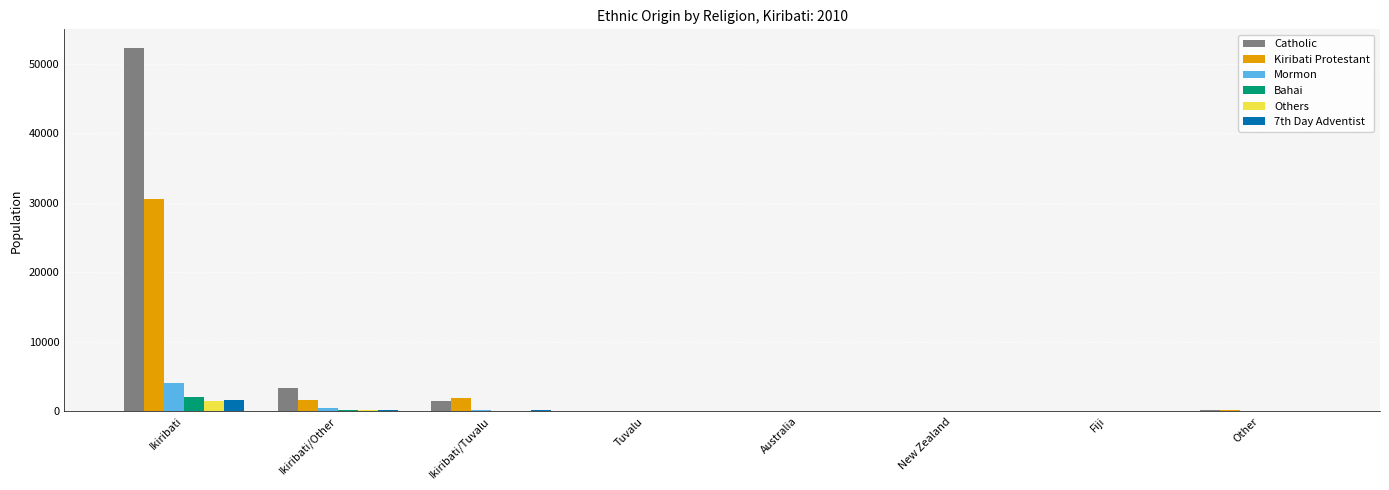

Is the value of 7th Day Adventist at Ikiribati/Tuvalu greater than the value of Kiribati Protestant at Ikiribati/Other?

No